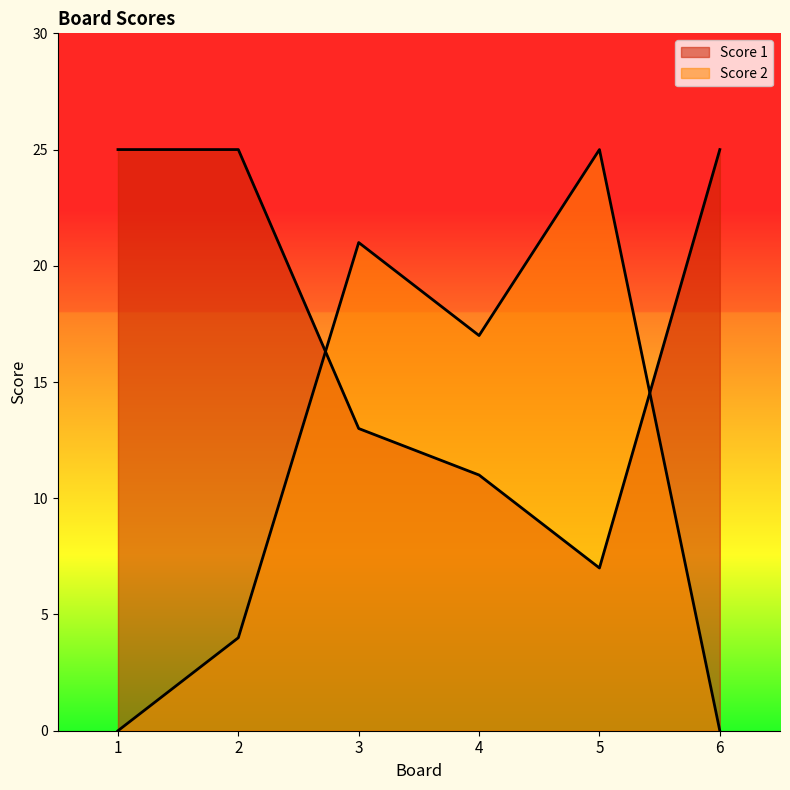

After their last crossing, which series has the higher values: Score 1 or Score 2?

Score 1